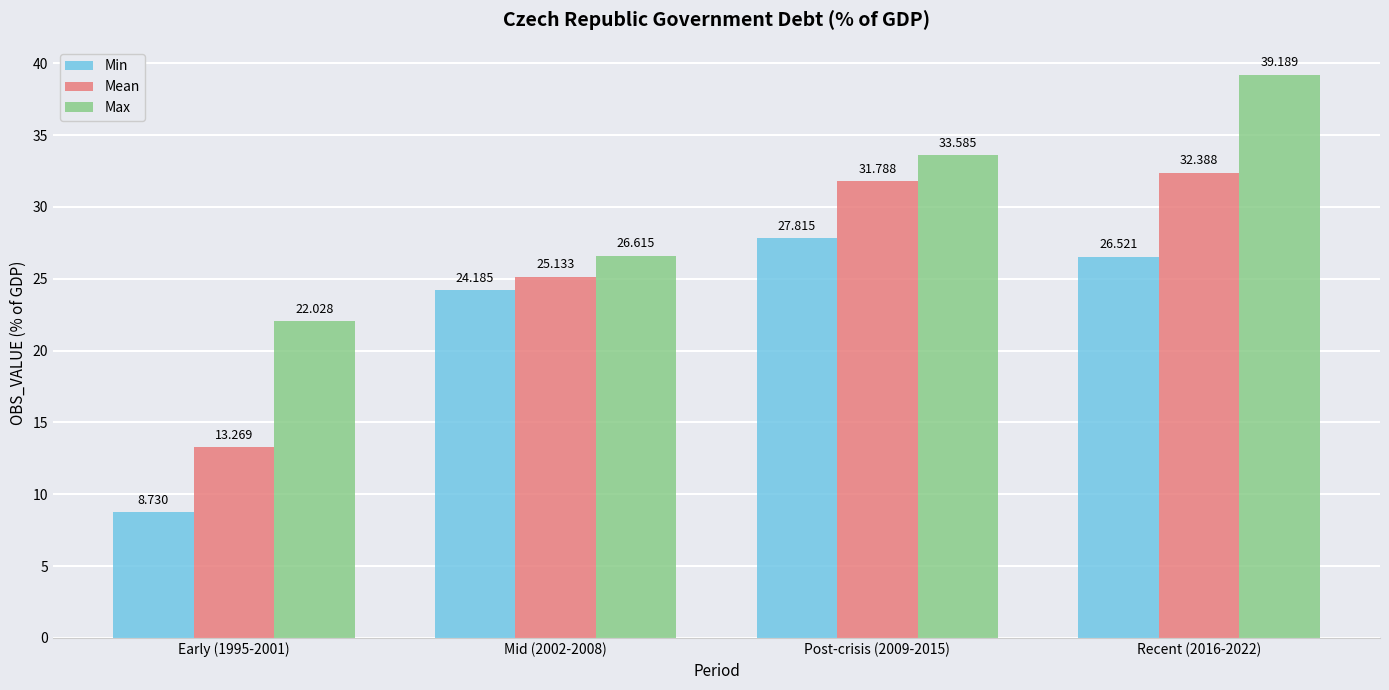

Reading right to left, what are all the values shown in this chart?

Min: Recent (2016-2022)=26.5	Post-crisis (2009-2015)=27.8	Mid (2002-2008)=24.2	Early (1995-2001)=8.7
Mean: Recent (2016-2022)=32.4	Post-crisis (2009-2015)=31.8	Mid (2002-2008)=25.1	Early (1995-2001)=13.3
Max: Recent (2016-2022)=39.2	Post-crisis (2009-2015)=33.6	Mid (2002-2008)=26.6	Early (1995-2001)=22.0